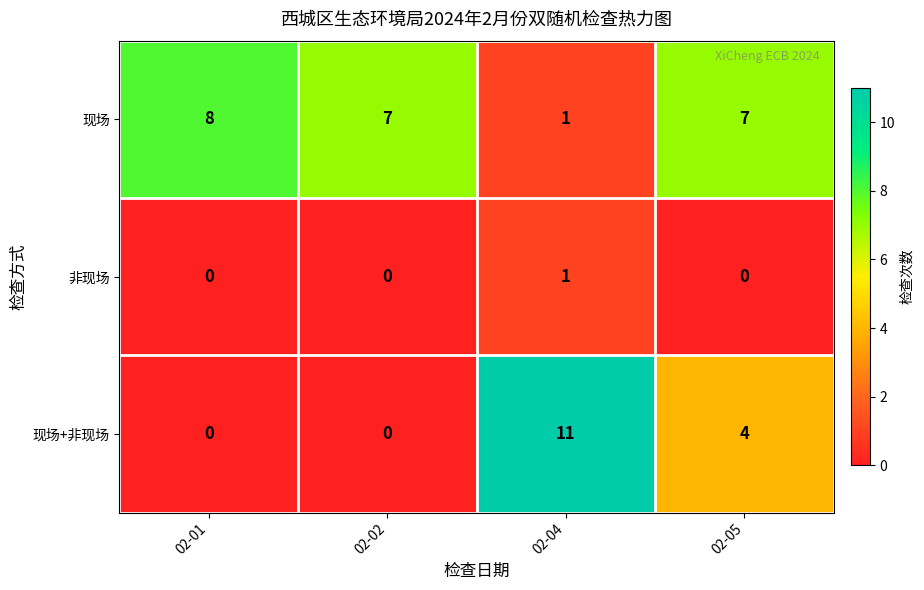

Which series has the widest spread of values?

现场+非现场